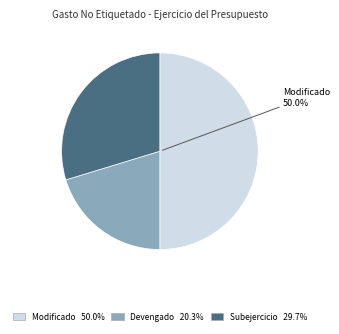

How many segments does this pie chart have?

3